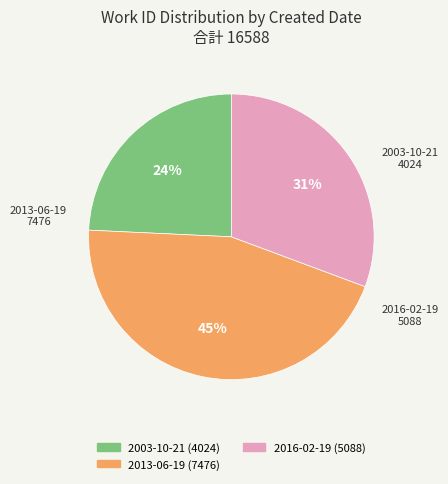

Which has a higher value, 2016-02-19 or 2013-06-19?

2013-06-19